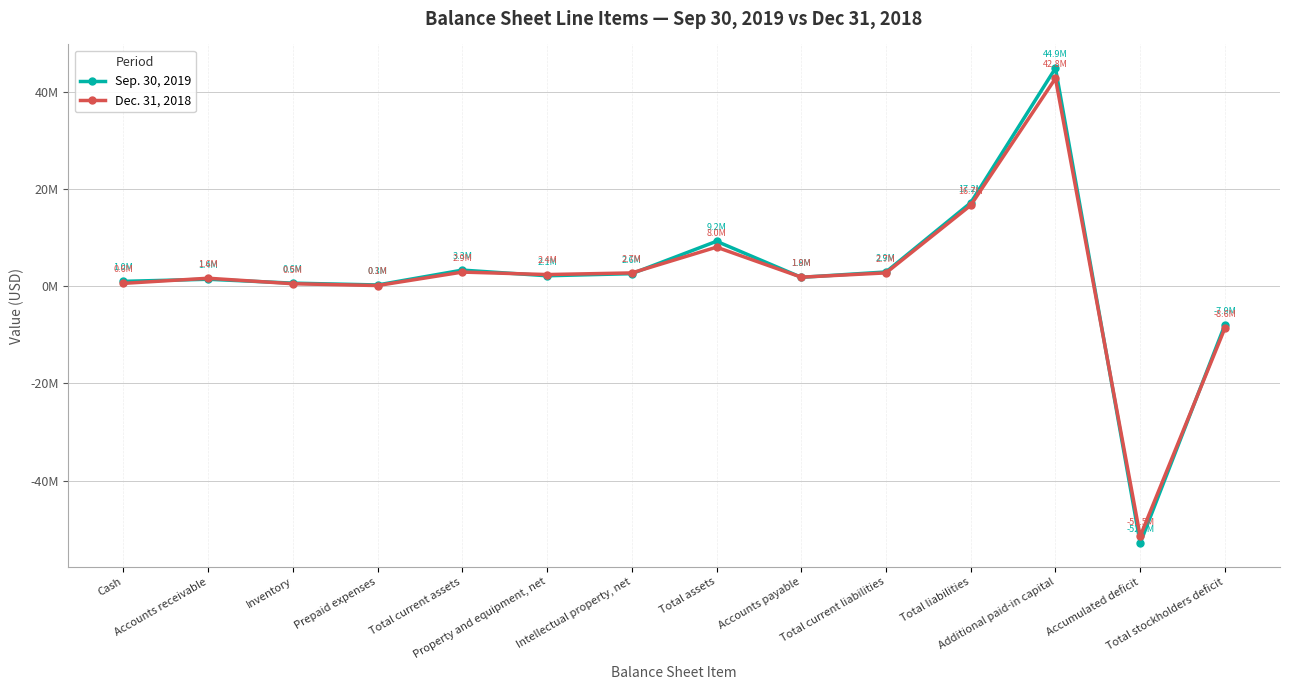

What is the label of the 1st point from the left?

Cash